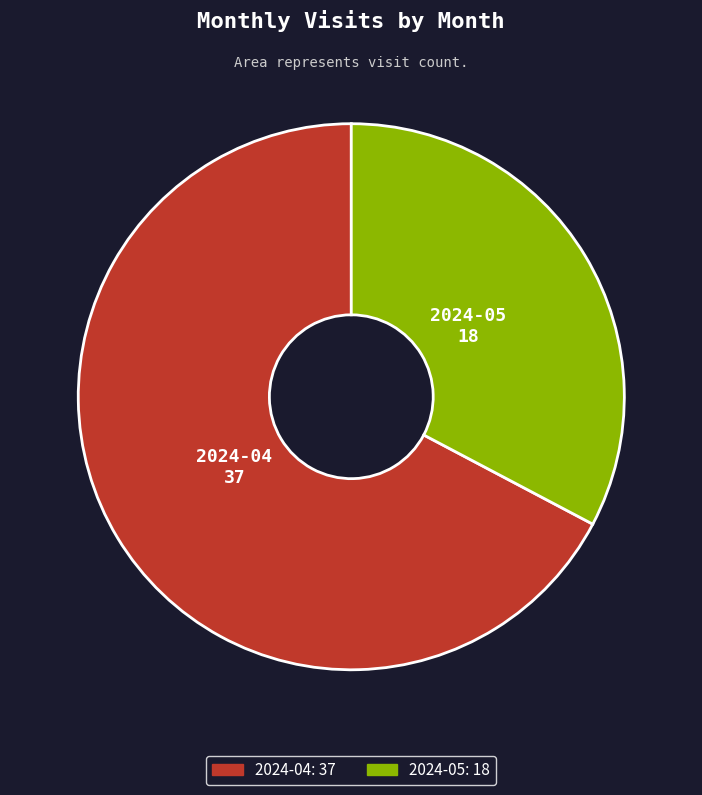

True or false: 2024-04 accounts for 67% of the total.

True